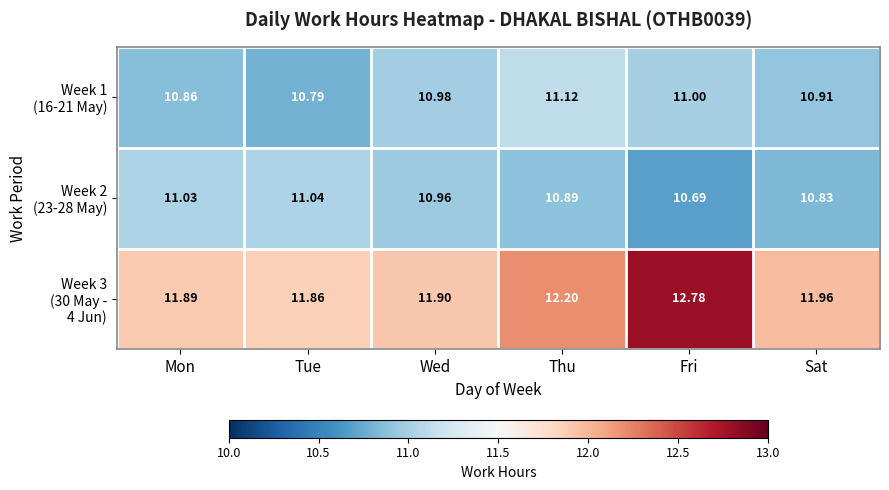

Which label corresponds to the largest value in the chart?

Fri